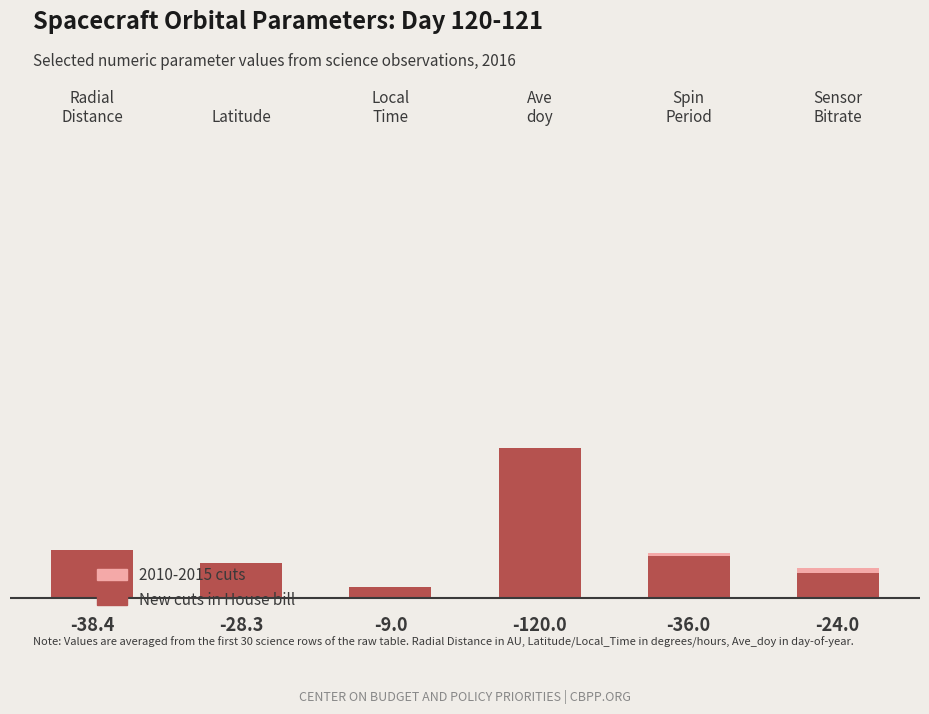

Rank the categories by New cuts in House bill value from lowest to highest.

Local
Time, Sensor
Bitrate, Latitude, Spin
Period, Radial
Distance, Ave
doy